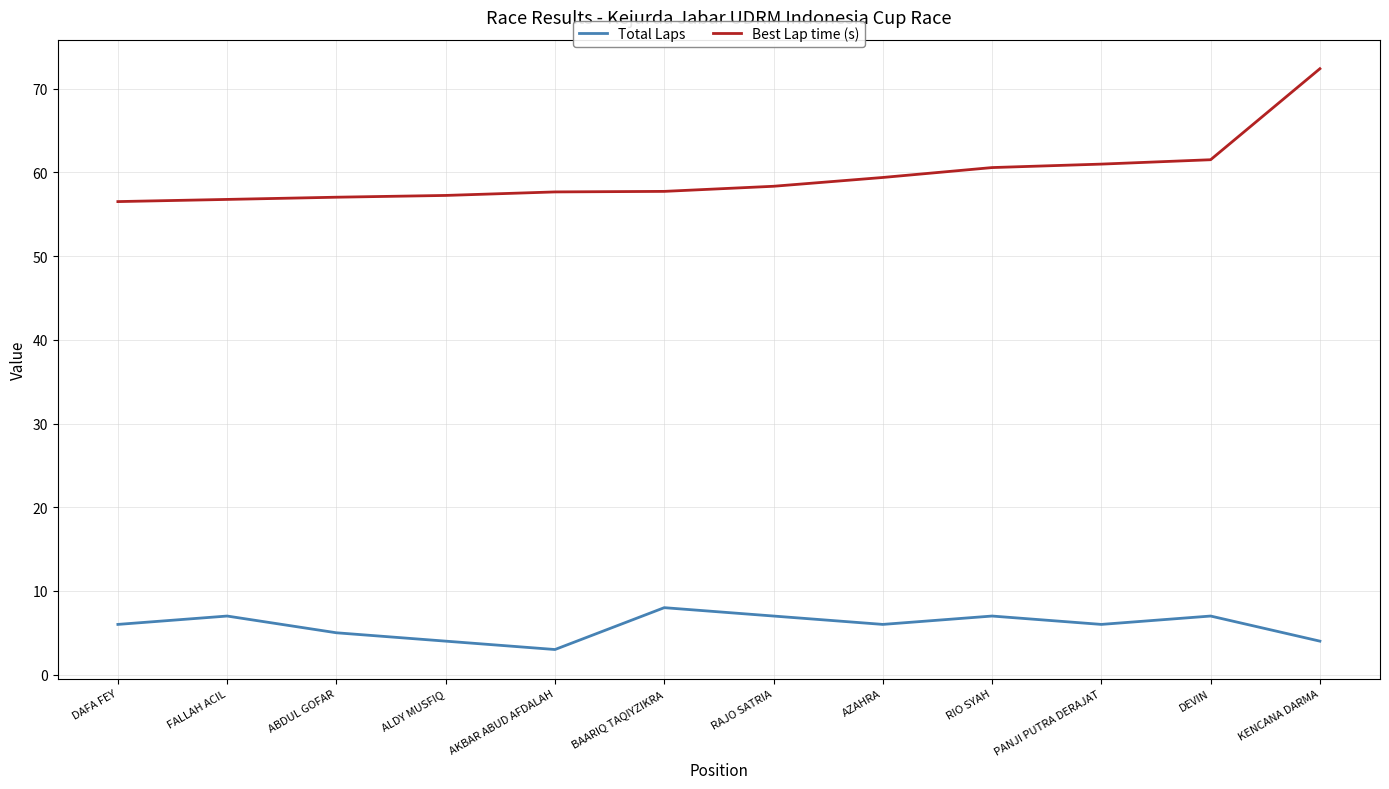

What is the minimum value for Best Lap time (s)?

56.5